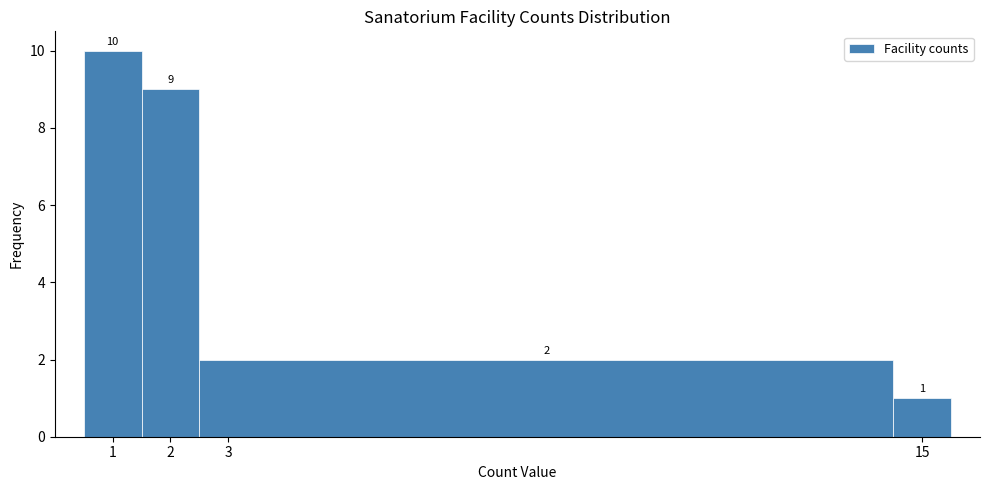

Which range on the x-axis has the tallest bar?

0.5 to 1.5